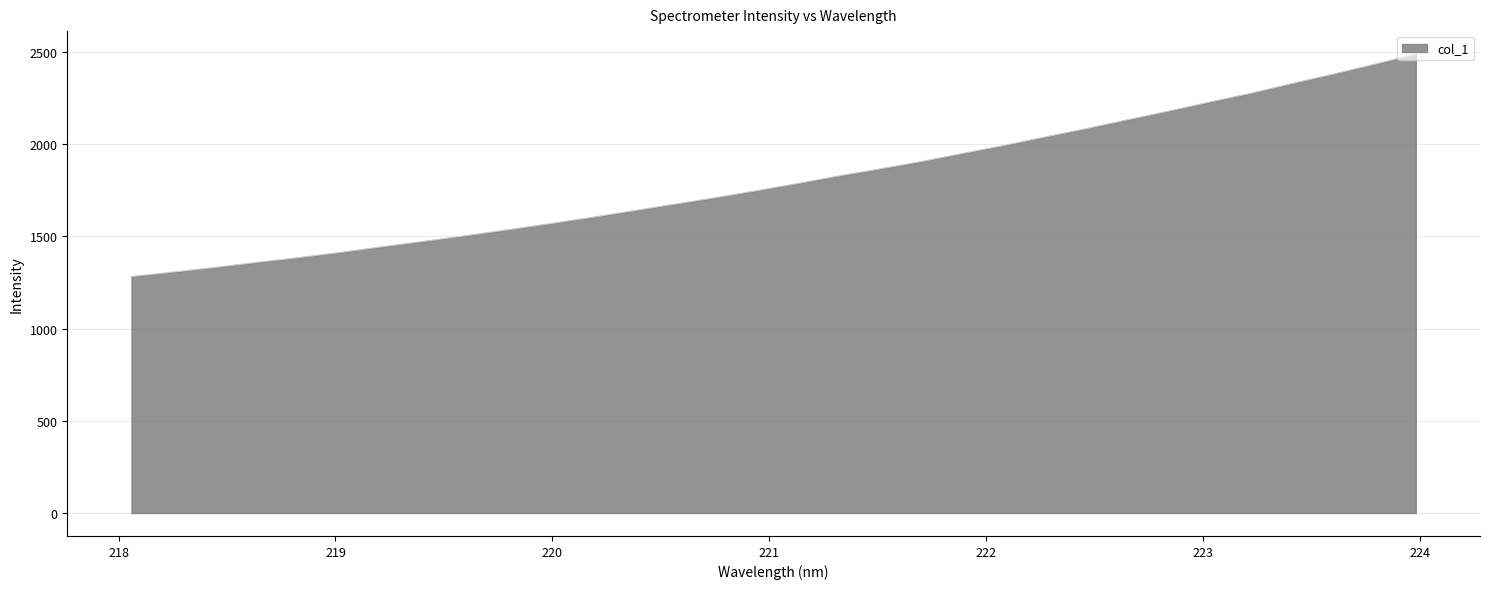

What is the smallest value displayed?

1282.5